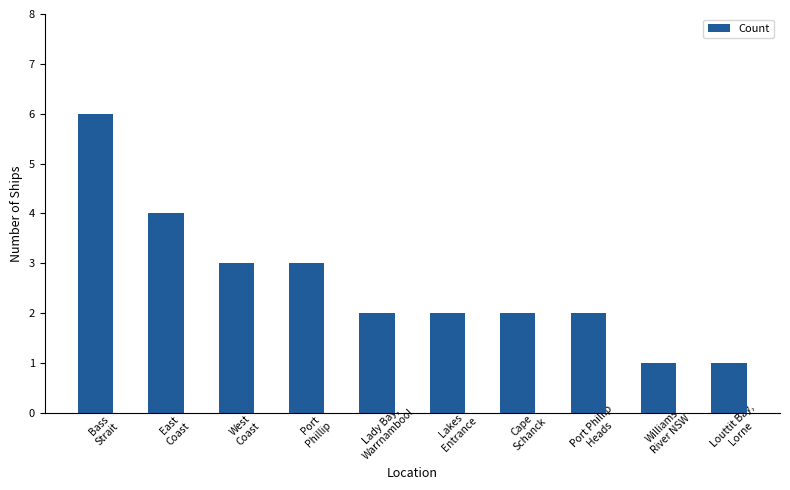

How many series are shown in this chart?

1